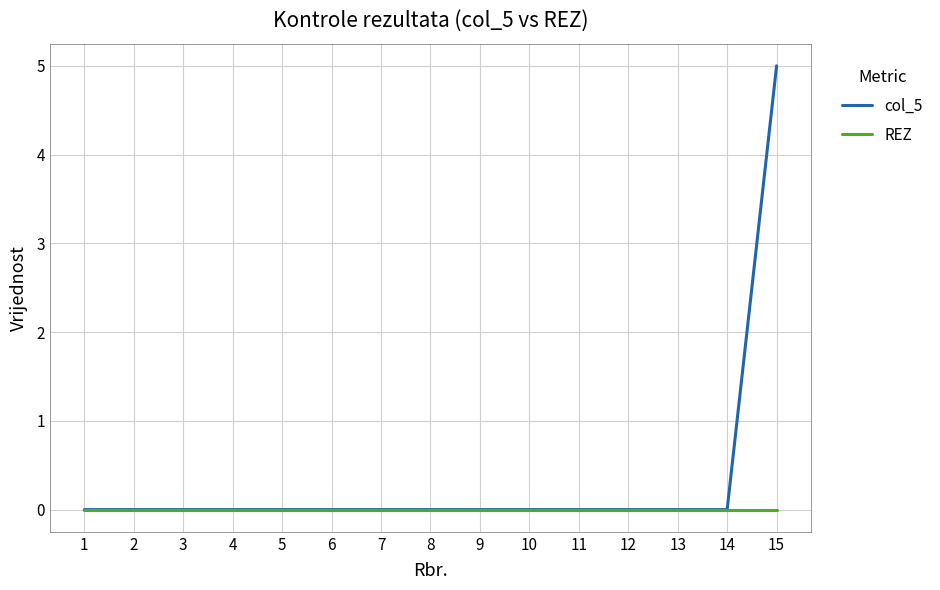

Reading right to left, what are all the values shown in this chart?

col_5: 5	0	0	0	0	0	0	0	0	0	0	0	0	0	0
REZ: 0	0	0	0	0	0	0	0	0	0	0	0	0	0	0